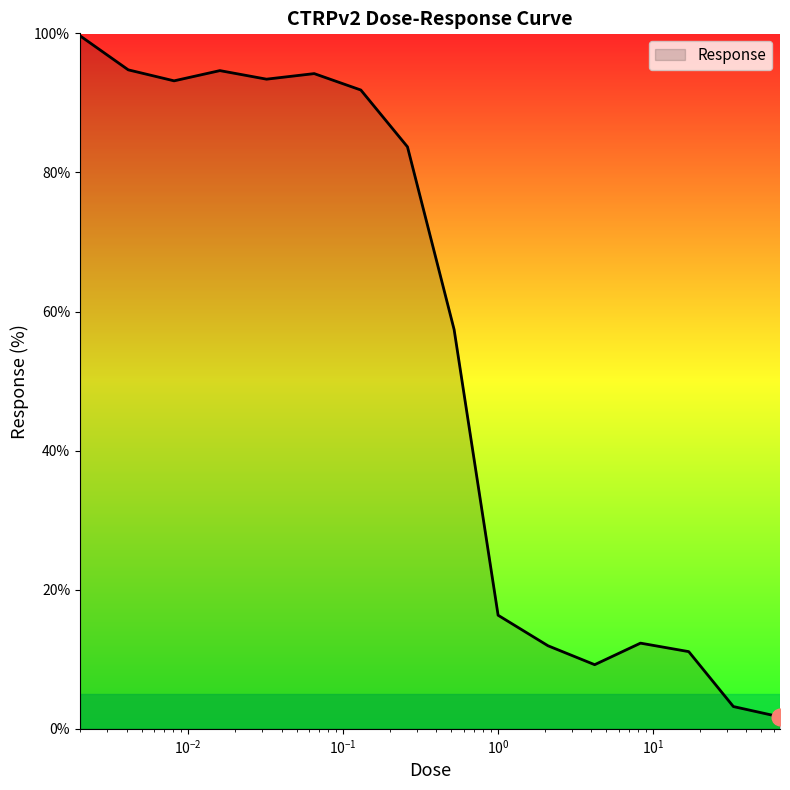

What is the maximum value shown in the chart?

99.7